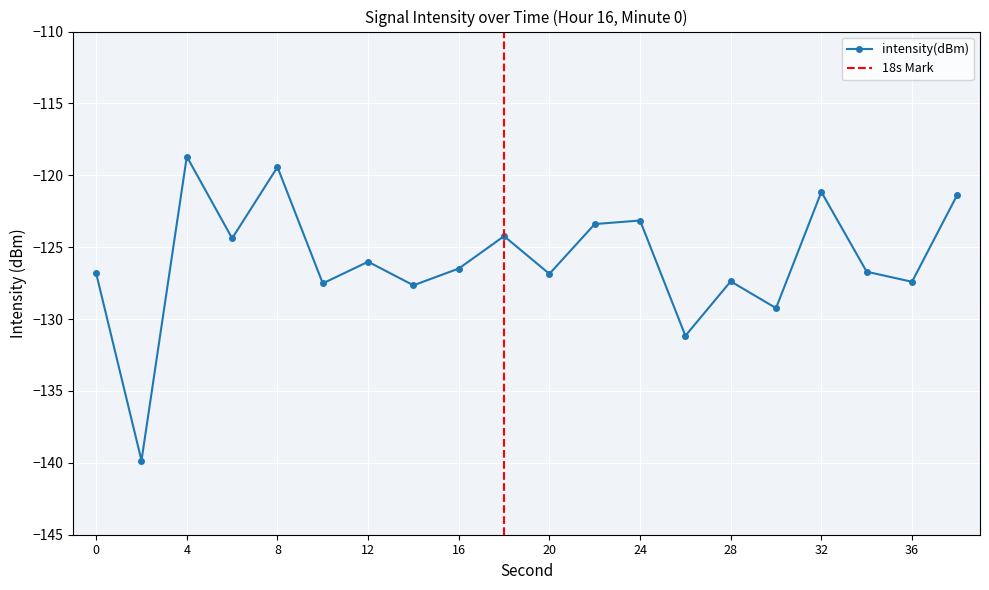

What is the sum of the values at 4 and 6?

-243.1